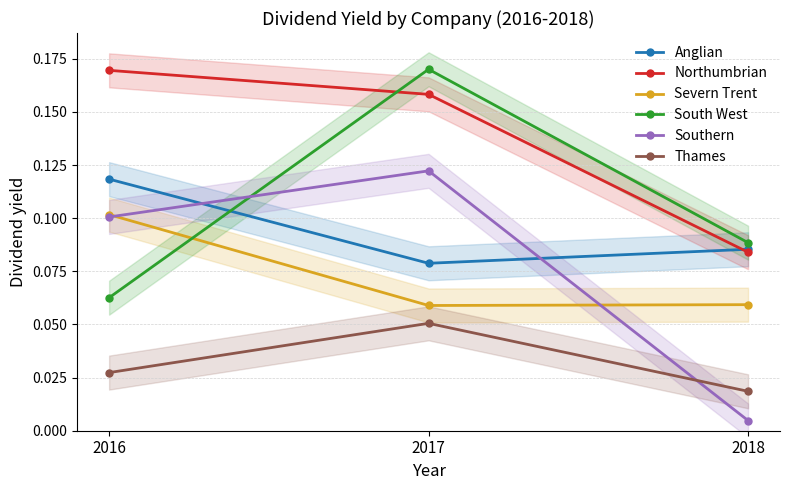

What is the value of the Southern point at the 2nd from the left?

0.1